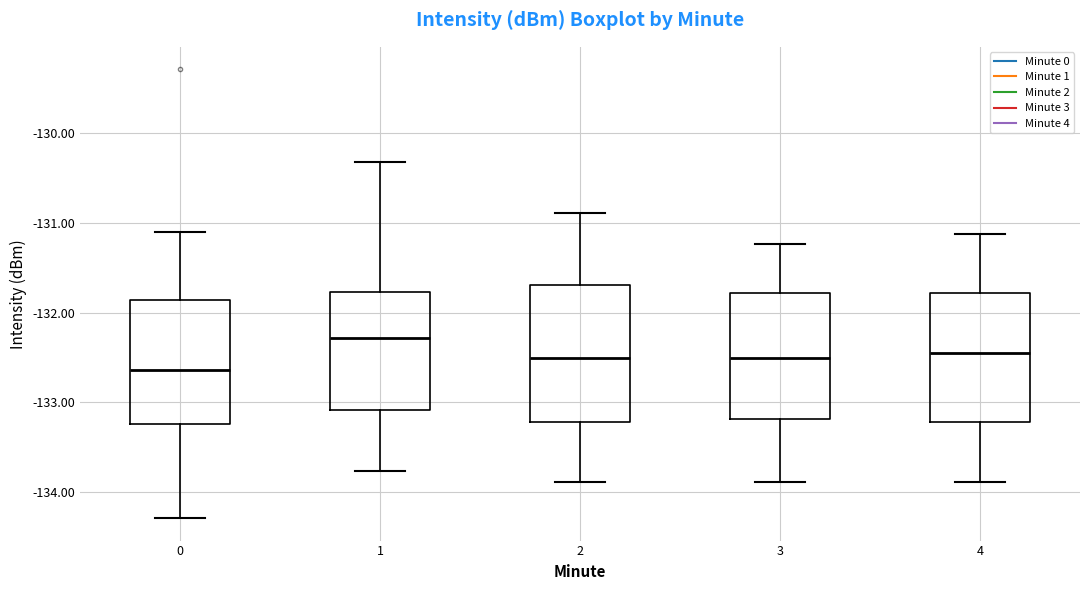

Where does the lower whisker of the box at x = 2 end on the y-axis? The values are not printed on the chart, so give them approximately, as read against the axis.

-133.9